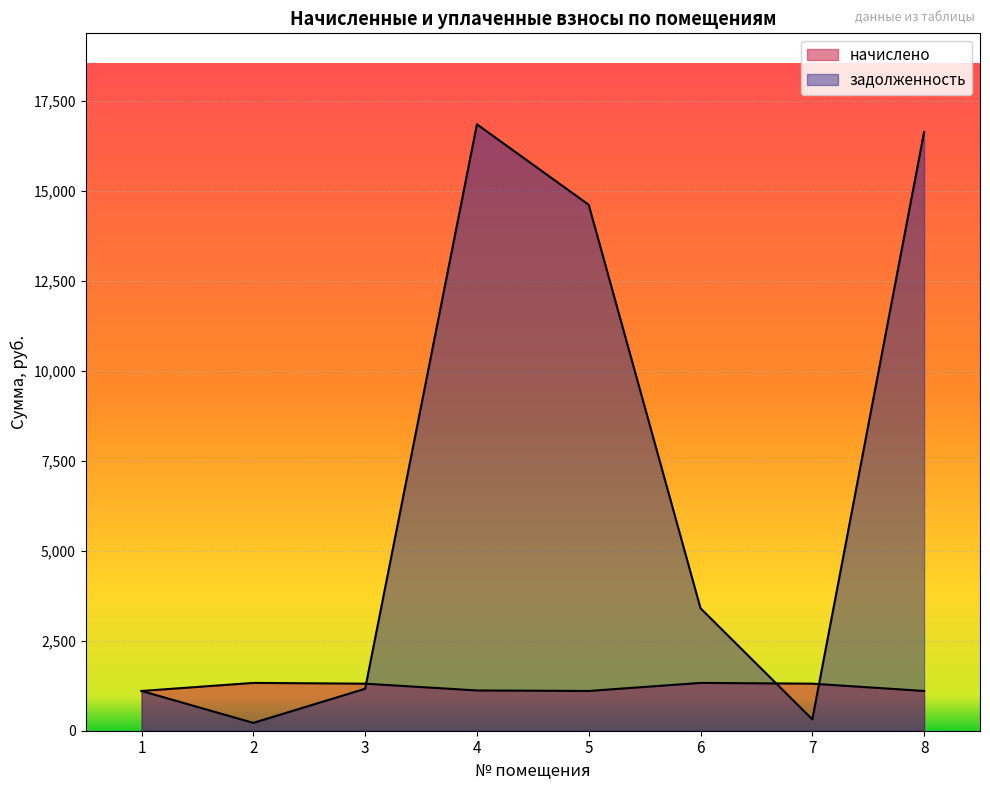

What is the value of the начислено point at the 2nd from the left?

1328.5